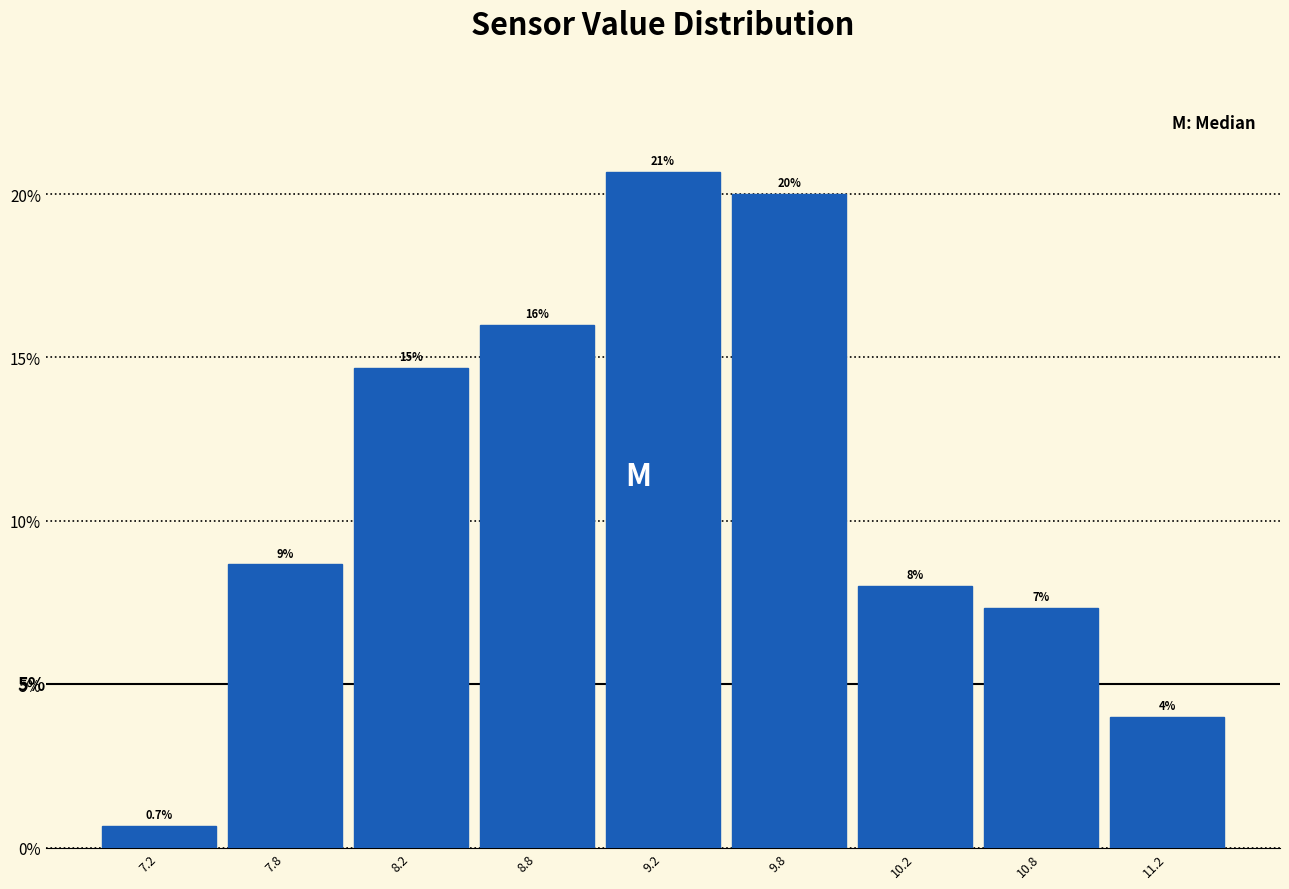

Reading right to left, list all the values displayed in this chart.

4.0	7.3	8.0	20.0	20.7	16.0	14.7	8.7	0.7